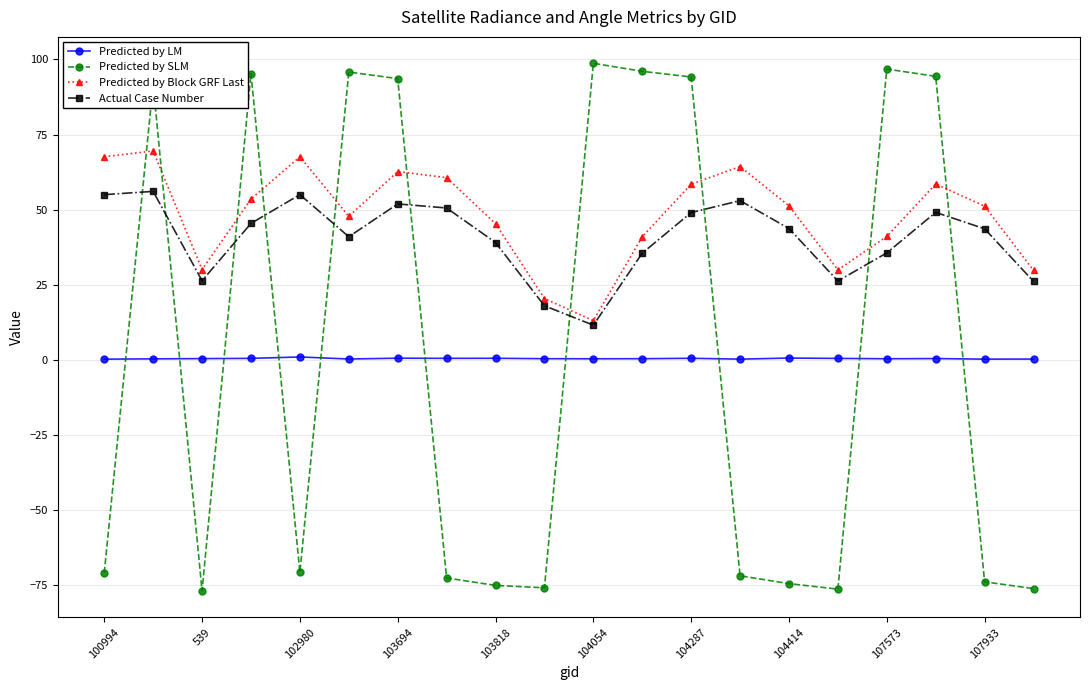

Which series has the largest total across all categories?

Predicted by Block GRF Last